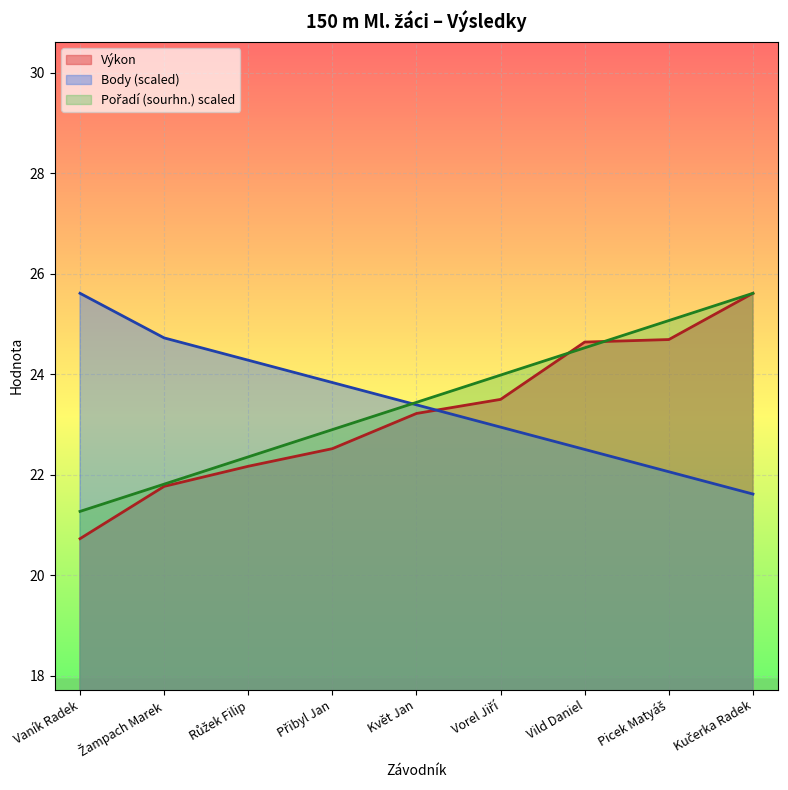

Where do Výkon and Body first cross each other?

Květ Jan and Vorel Jiří